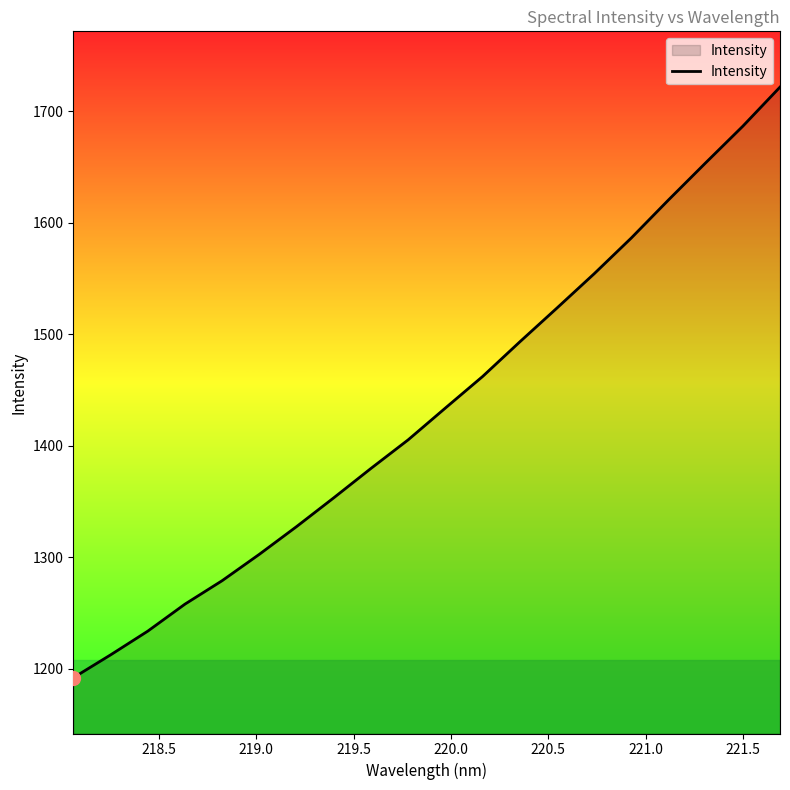

What is the smallest value displayed?

1191.9